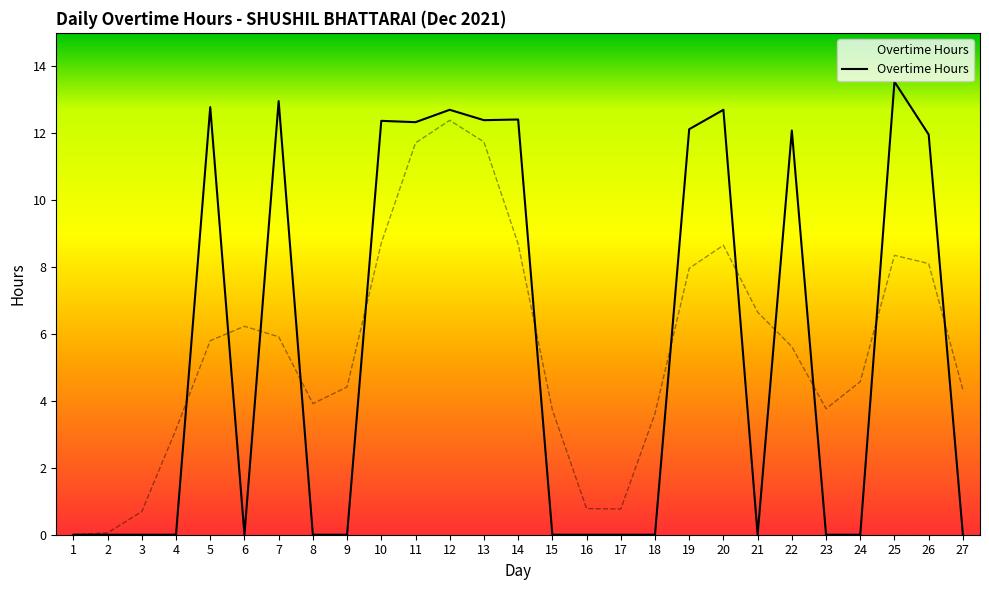

What is the difference between the second highest and minimum values?

13.0